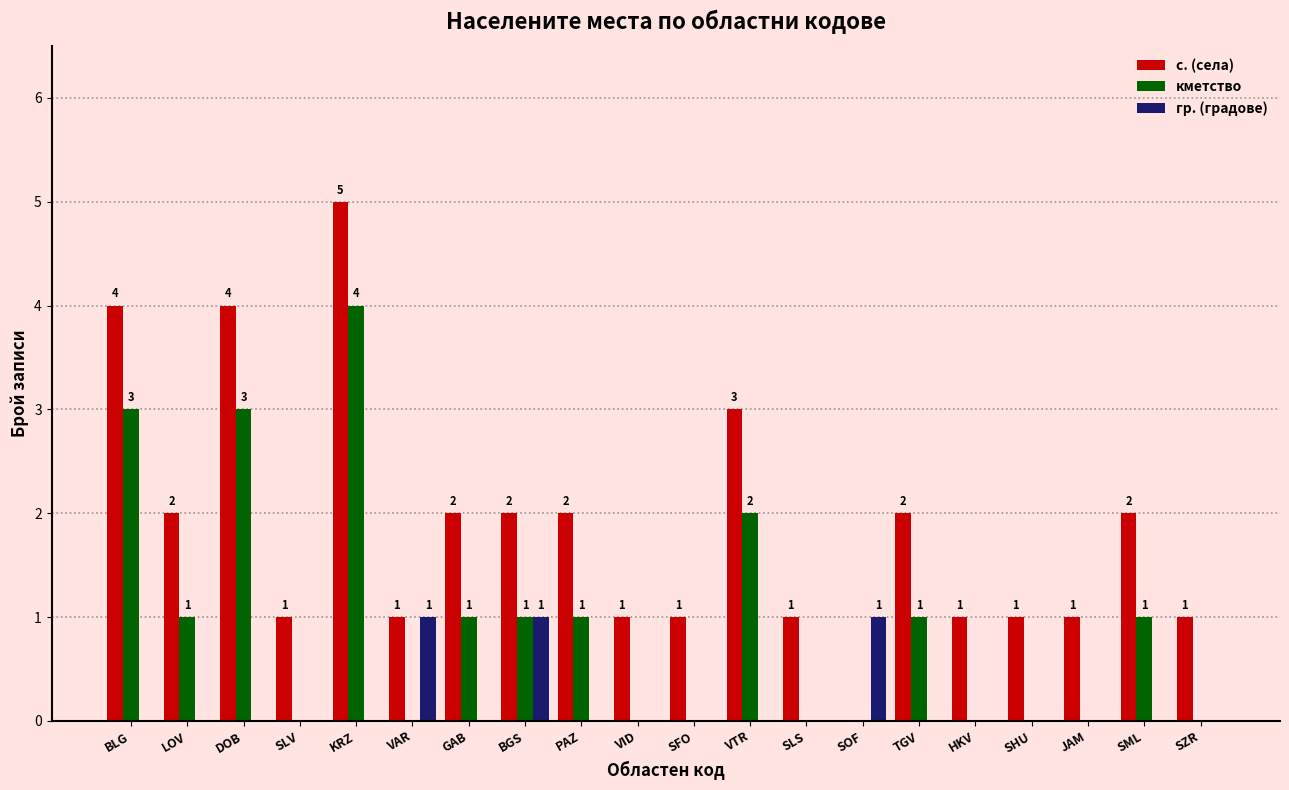

The гр. (градове) series shows -1 at BLG. True or false?

False